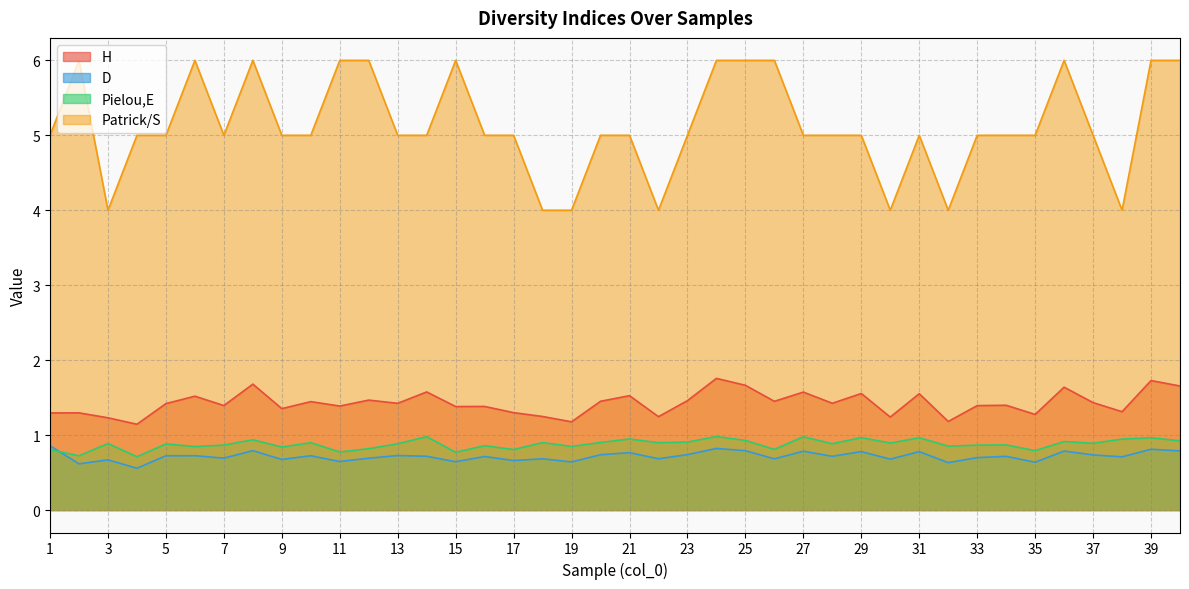

Does the chart display data point markers on the line(s)?

No